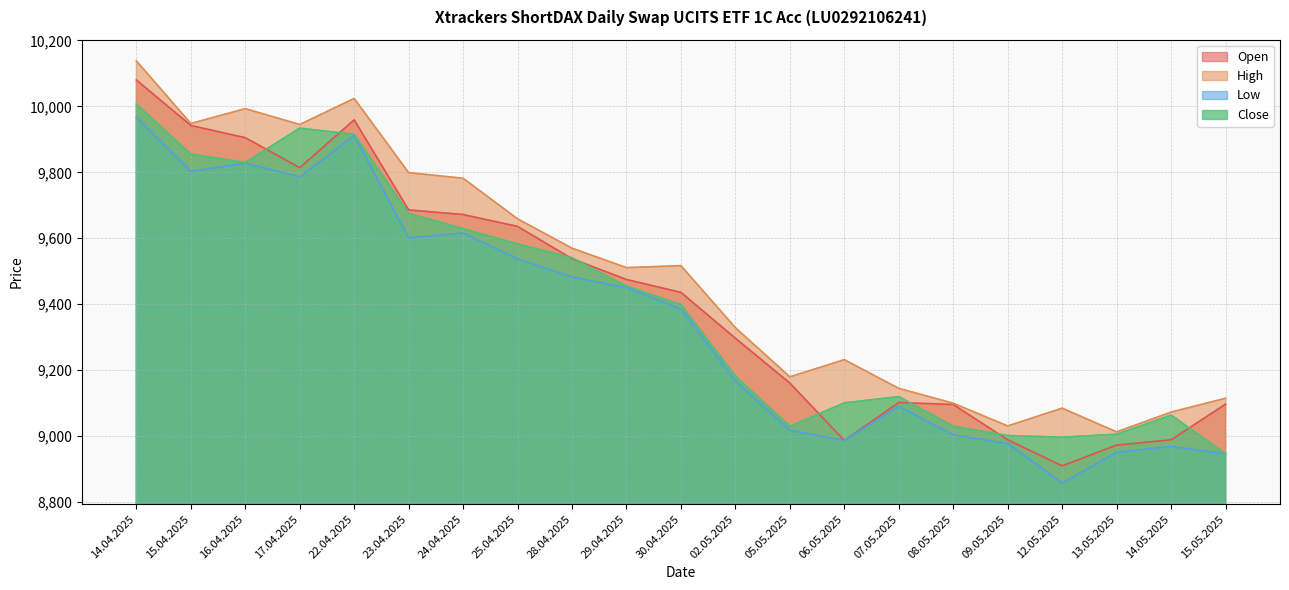

What is the difference between the Open values at 29.04.2025 and 13.05.2025?

502